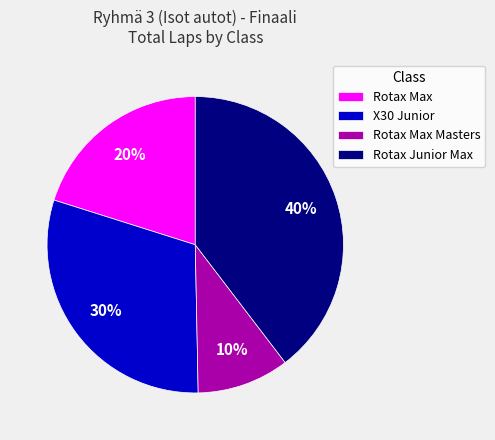

To the nearest percent, what is the difference between the largest and smallest slice percentages?

30%